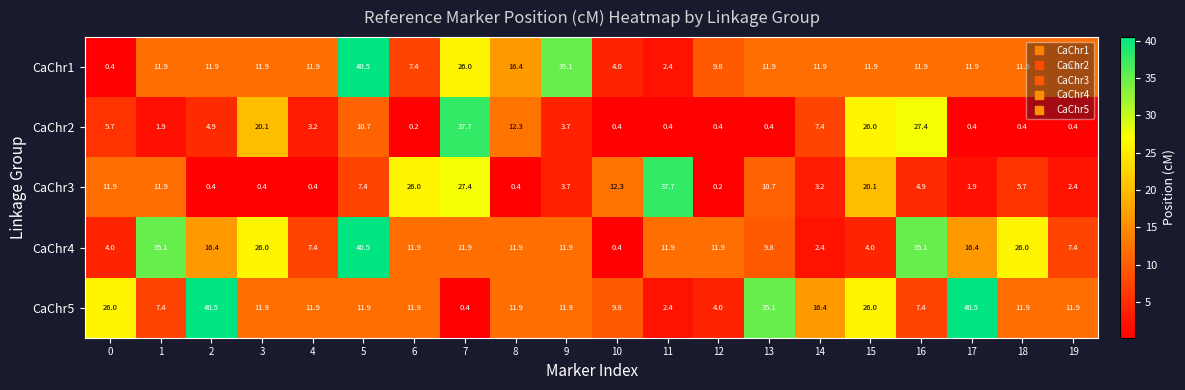

At 7, list the series in order from largest to smallest.

CaChr2, CaChr3, CaChr1, CaChr4, CaChr5